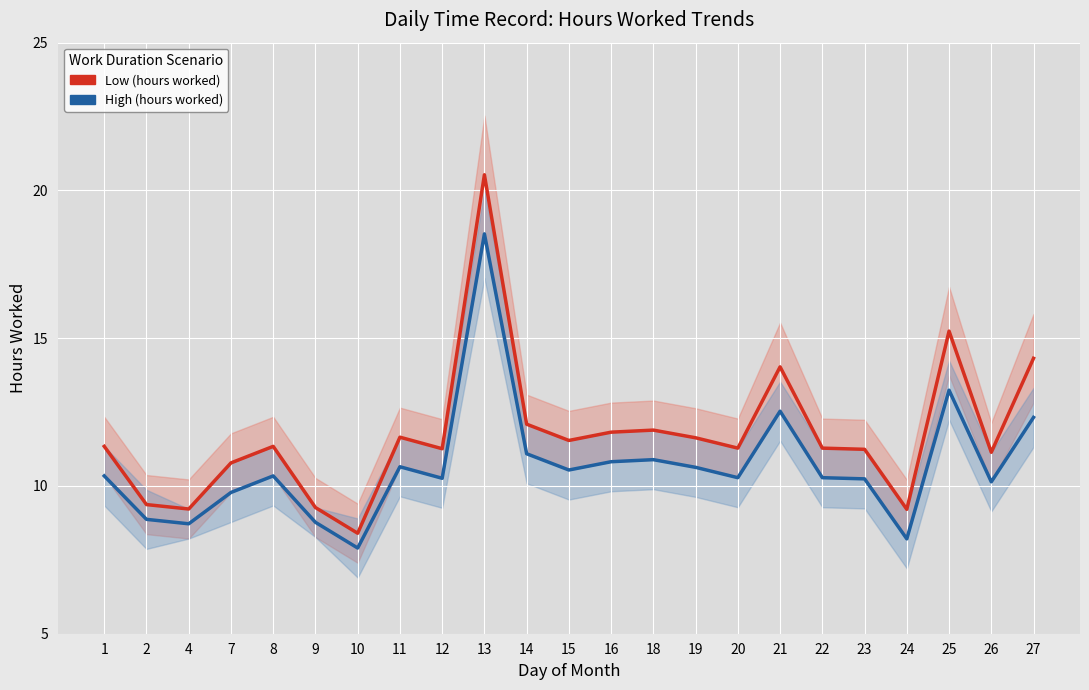

True or false: High (hours worked) and Low (hours worked) cross at least once.

False